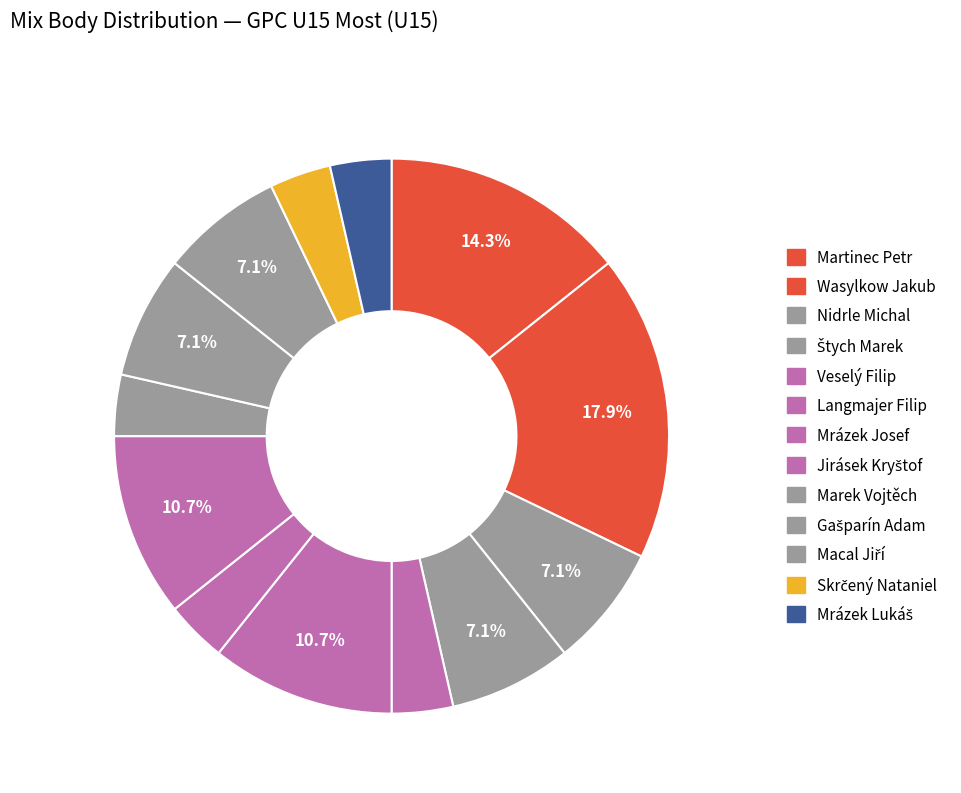

To the nearest percent, what is the combined percentage of Mrázek Josef and Mrázek Lukáš?

7%